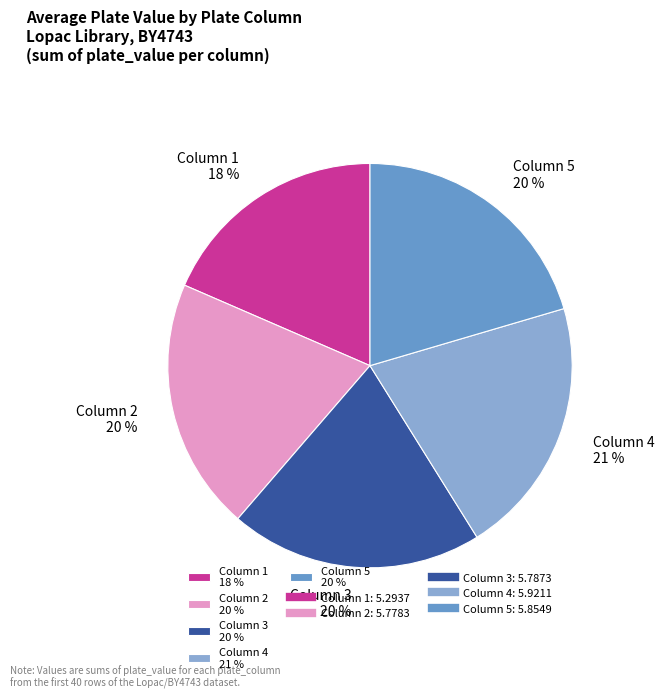

To the nearest percent, what is the average slice percentage?

20%